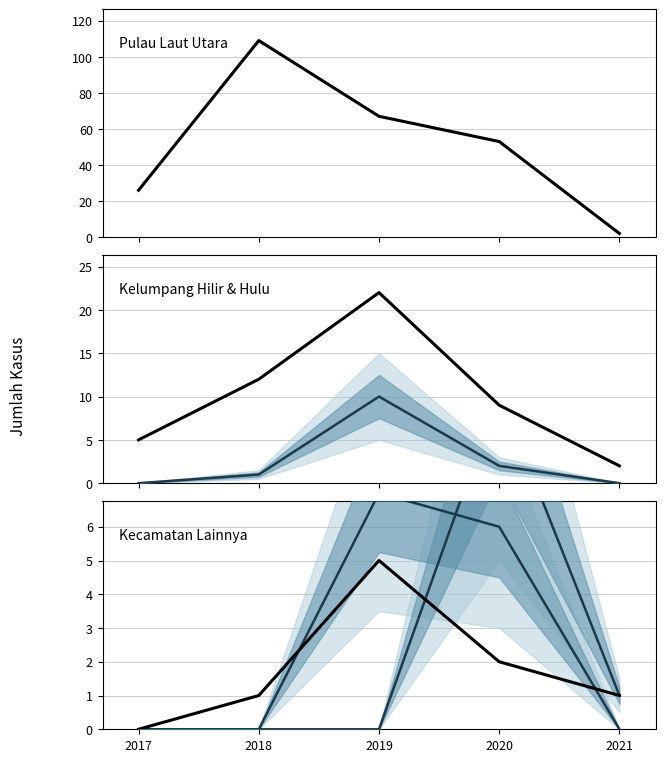

Does the chart display data point markers on the line(s)?

No